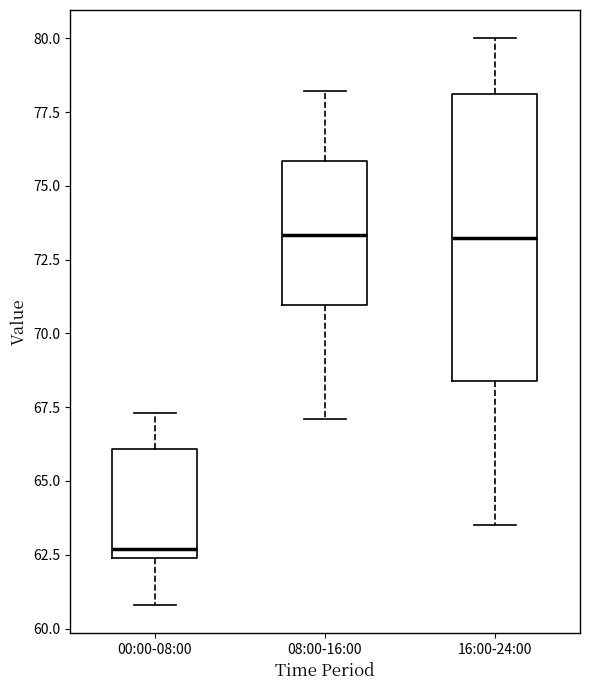

Comparing the boxes themselves (not the whiskers), which one is the tallest?

16:00-24:00